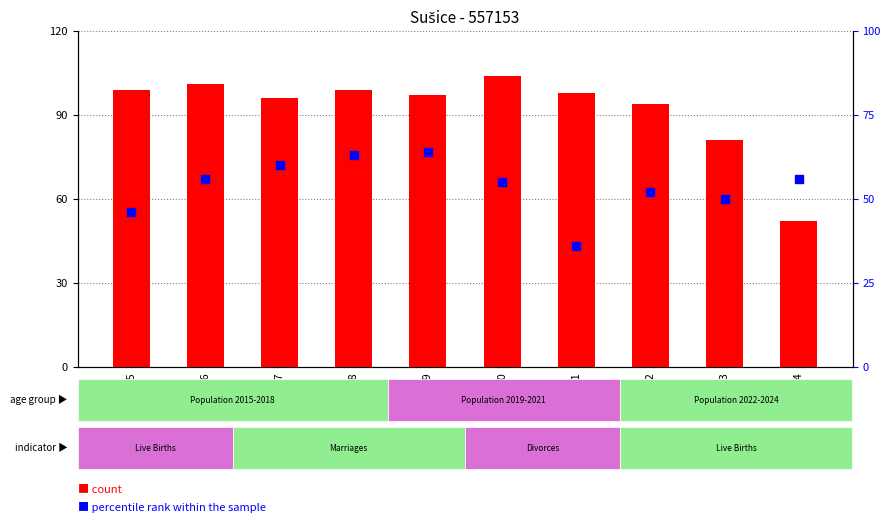

At which category is the sum across all series the highest?

2018